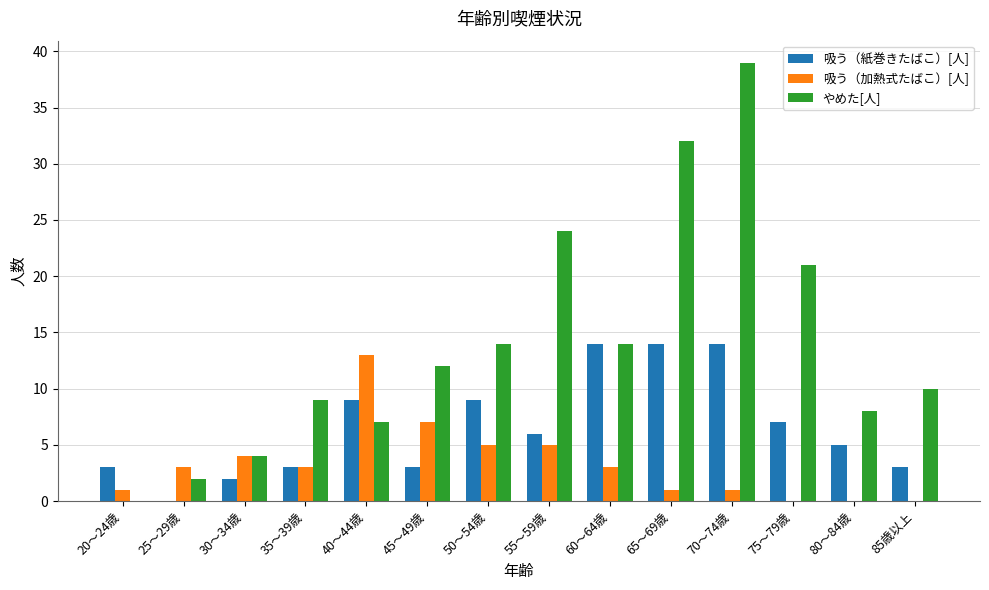

What is the average value of the 吸う（紙巻きたばこ）[人] series?

7